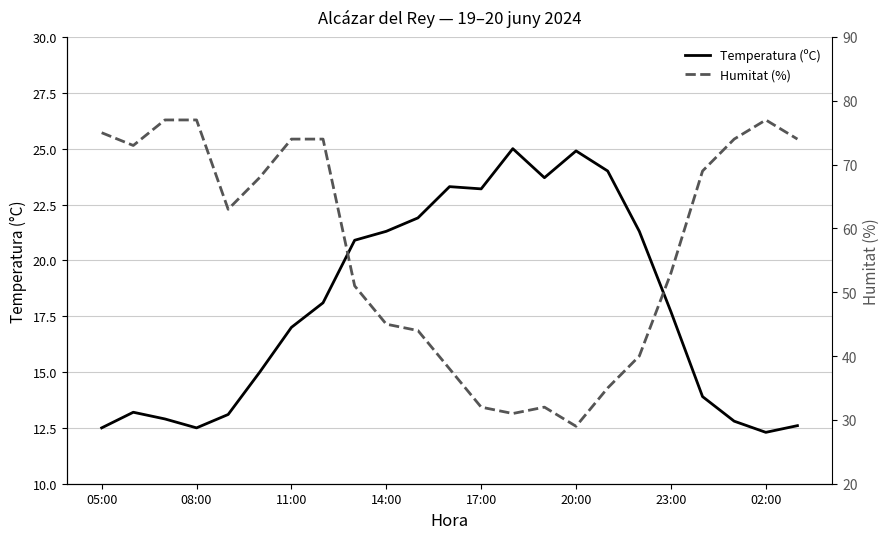

True or false: Temperatura (ºC) and Humitat (%) intersect in this chart.

False